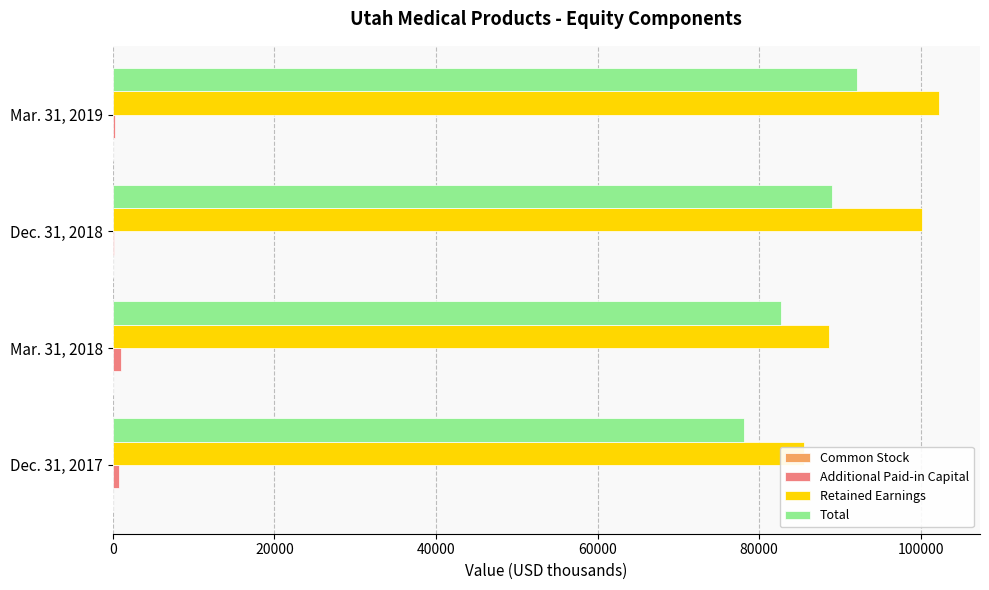

What is the value of the Total bar at the 4th from the left?

92176.0